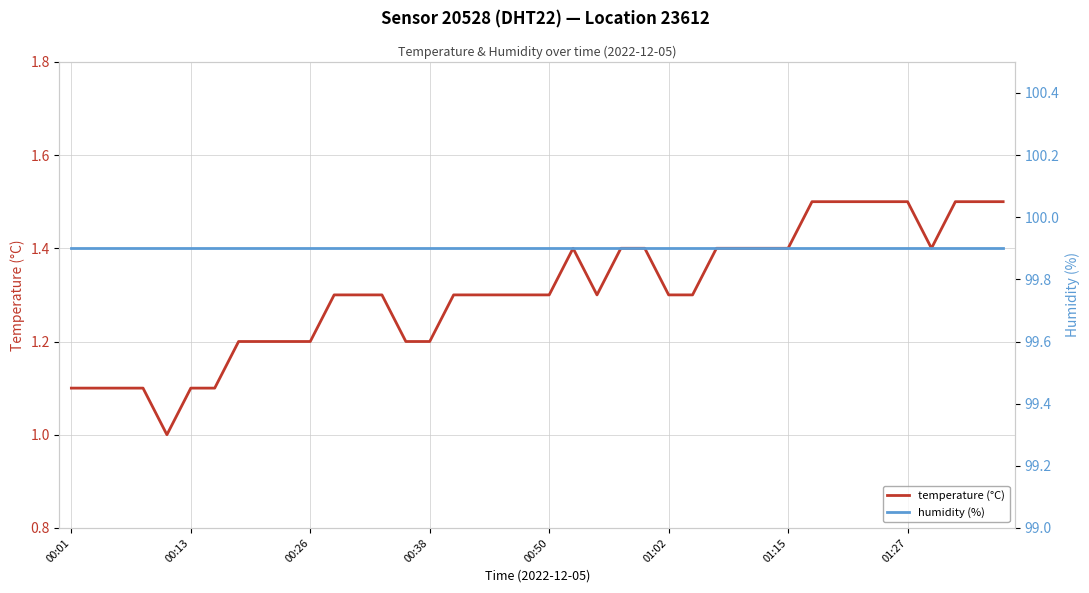

In temperature (°C), how many points are higher than both neighbors (excluding endpoints)?

1